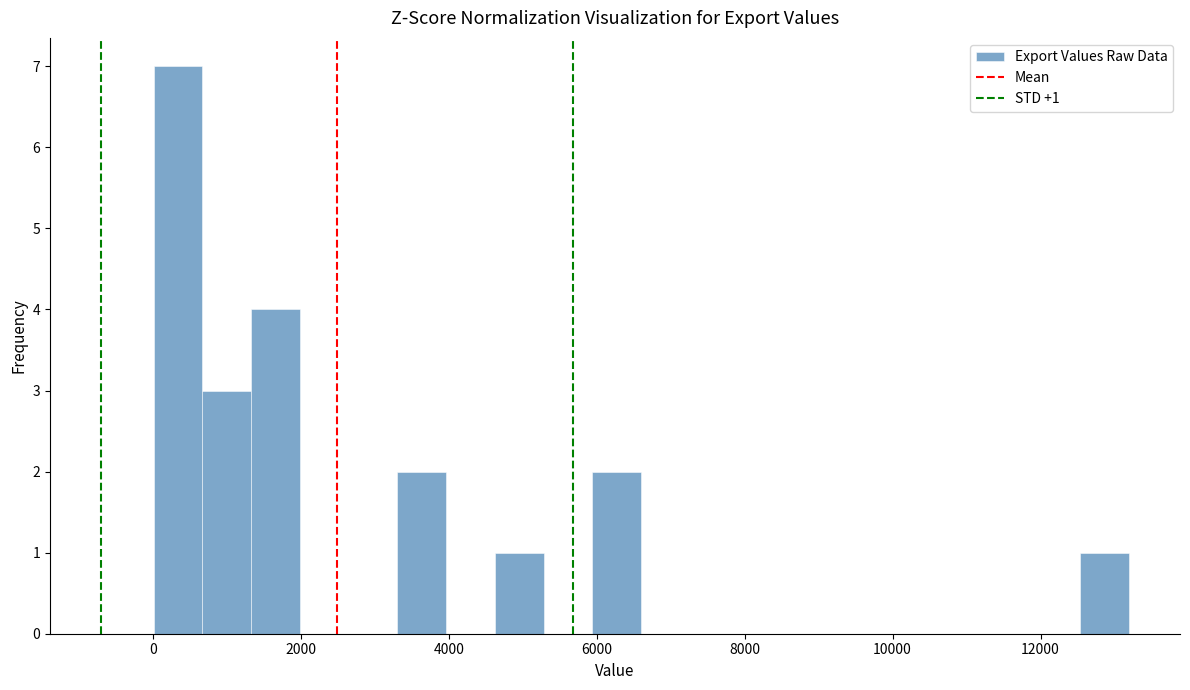

Read against the x-axis, roughly where is the centre of the tallest bar?

400